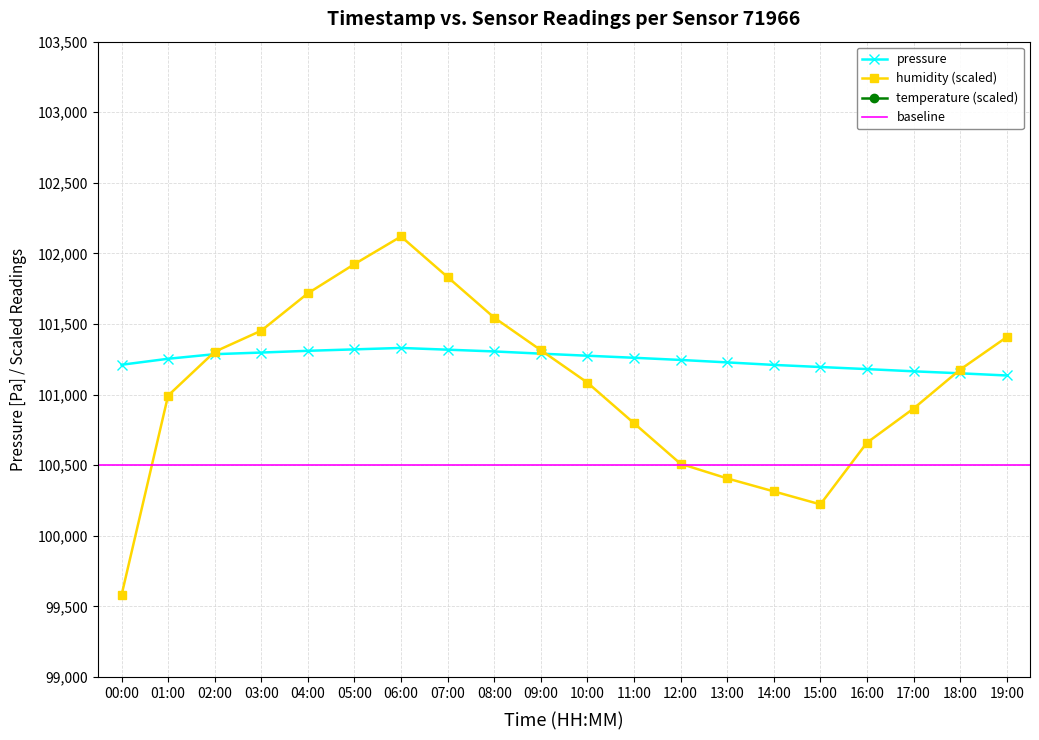

What is the value of the temperature point at the 19th from the left?

199400.0